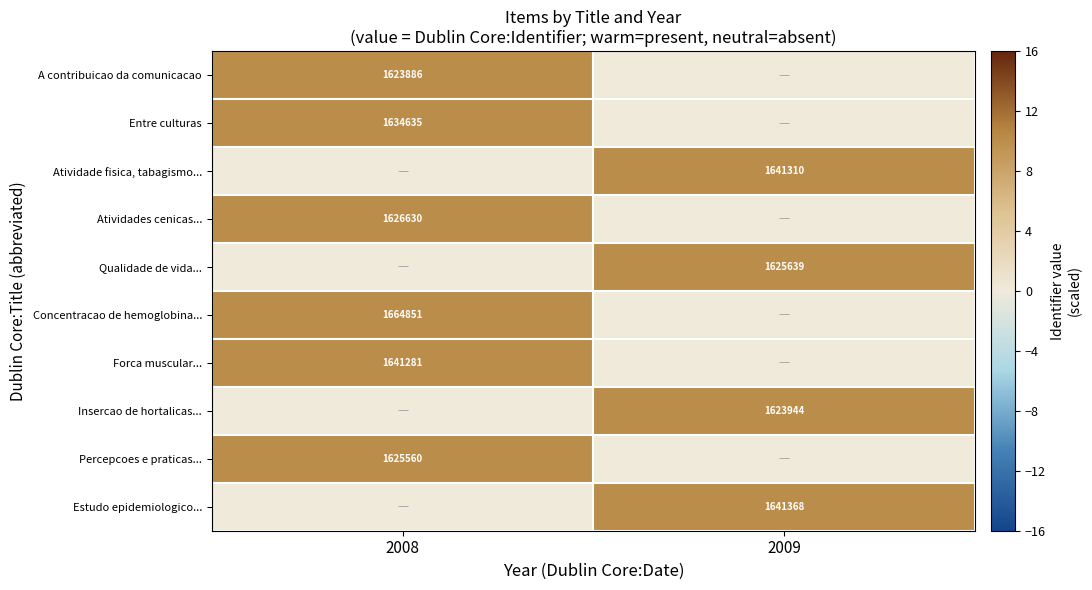

What is the greatest value displayed?

10